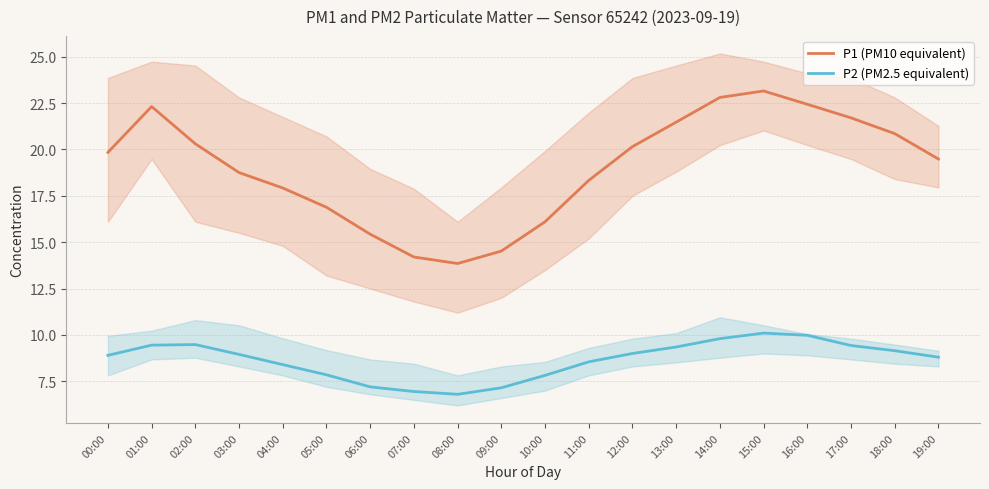

What is the difference between the maximum and minimum values in the P2 (PM2.5 equivalent) series?

3.3